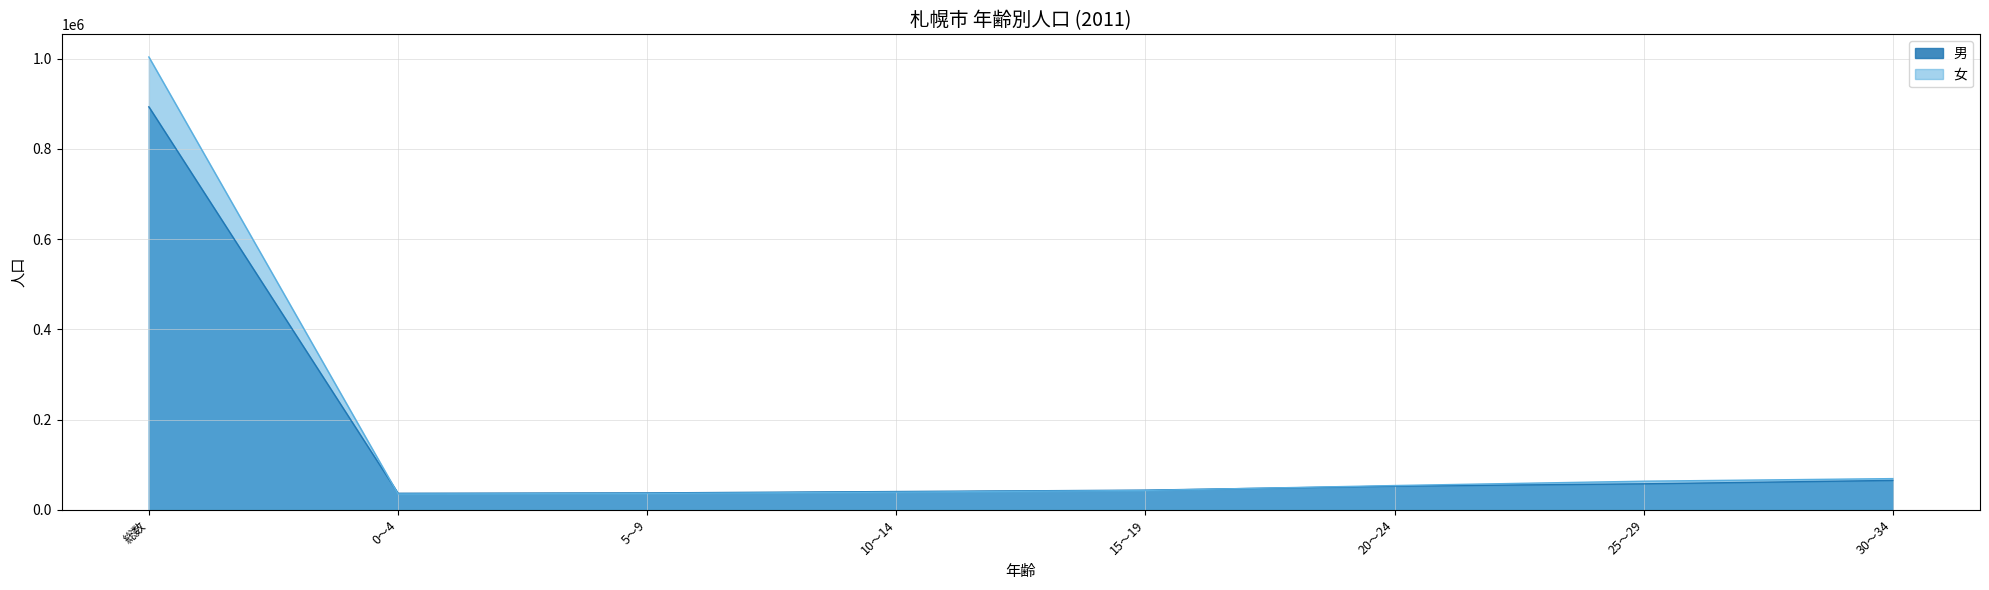

Is it true that 女 equals 1738108 at 総数?

False